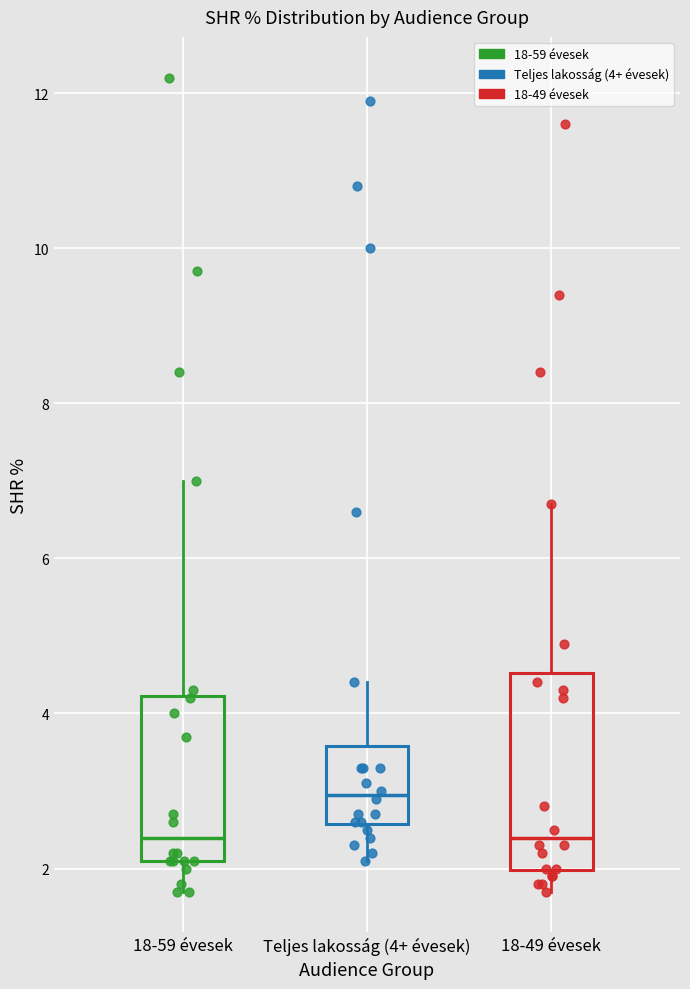

Where does the lower whisker of the box for Teljes lakosság (4+ évesek) end on the y-axis? The values are not printed on the chart, so give them approximately, as read against the axis.

2.2